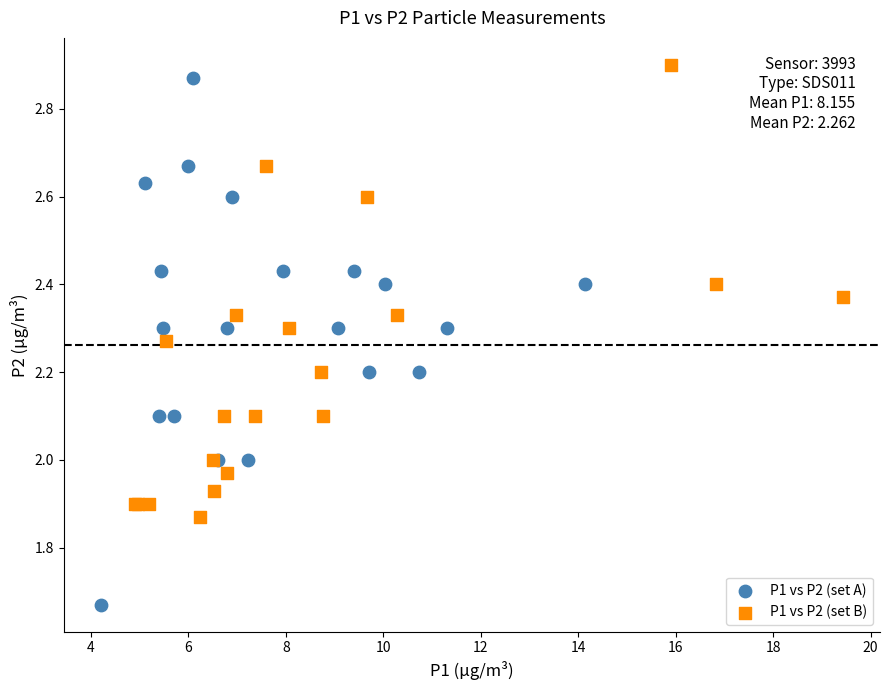

Which series contains the lowest Y value?

P1 vs P2 (set A)